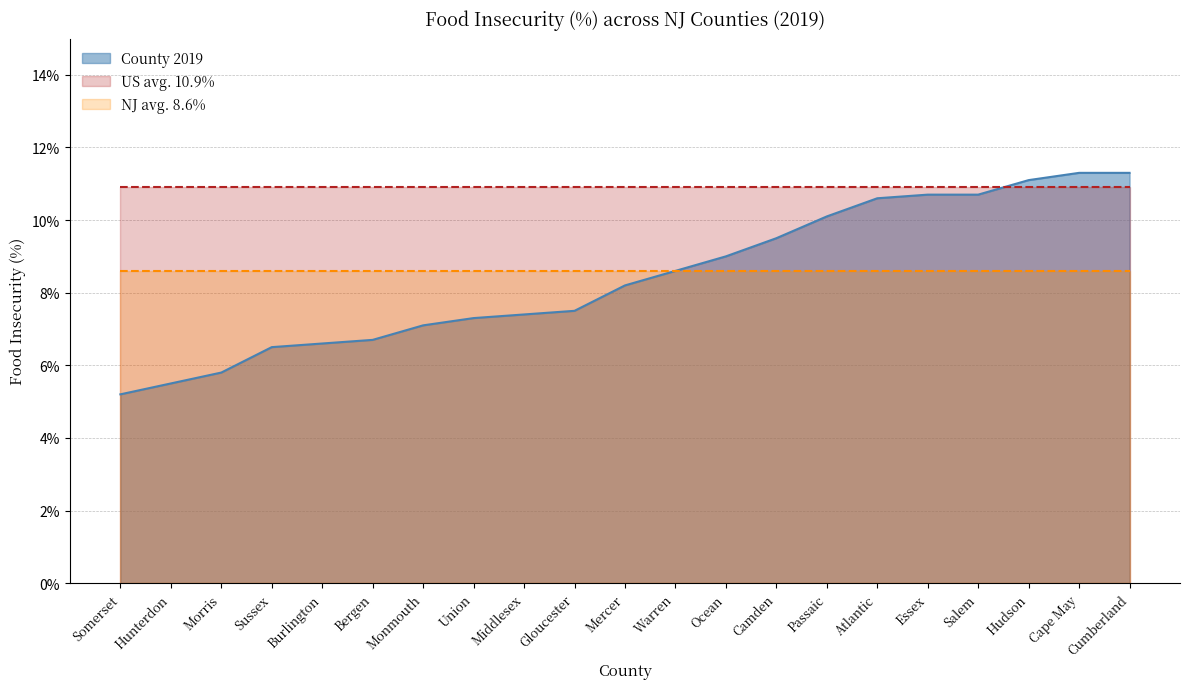

How many lines are shown in the chart?

3